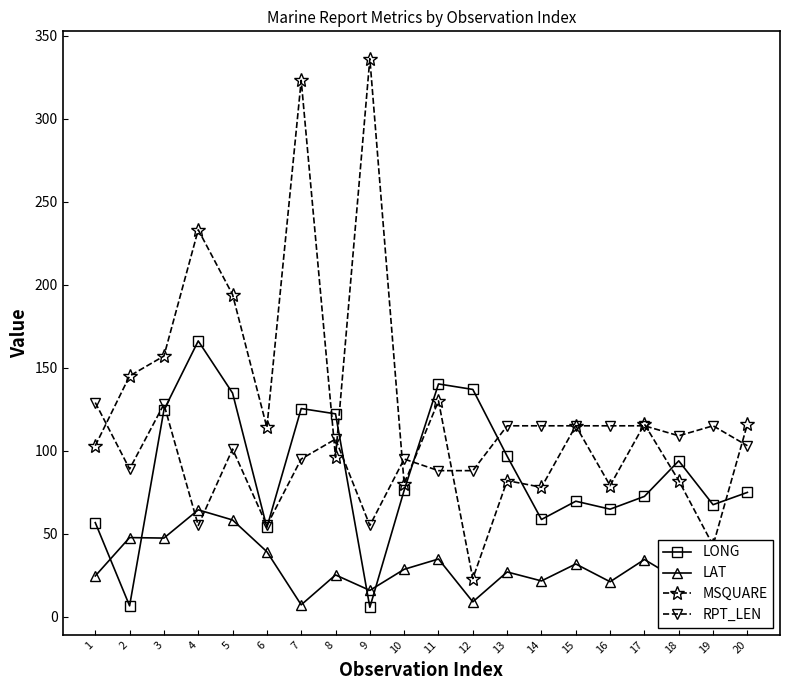

How many data points in RPT_LEN are less than 107?

10